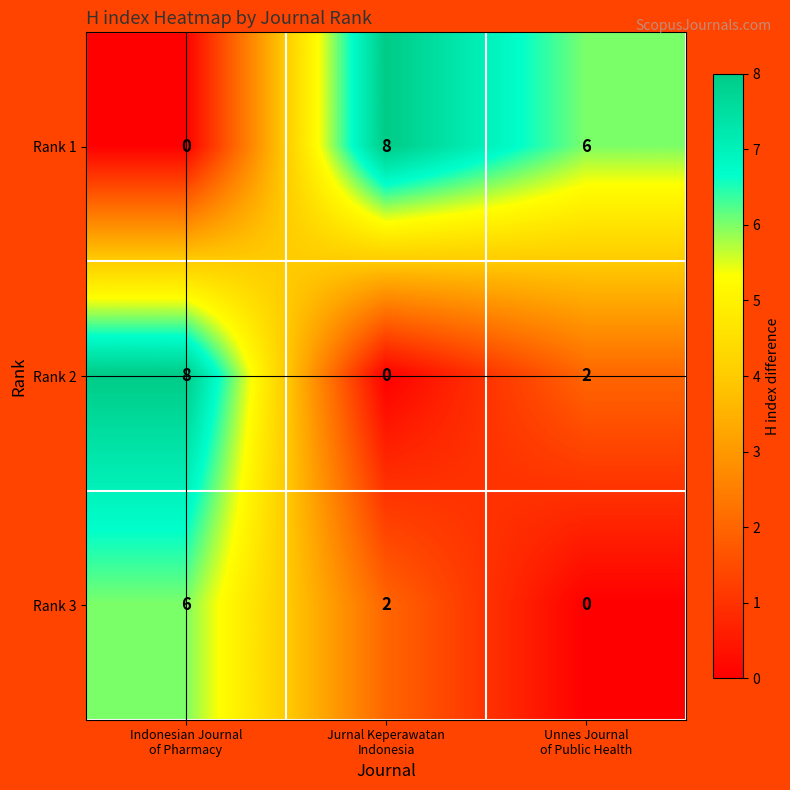

Count the Rank 1 values in the range 0 to 8.

3